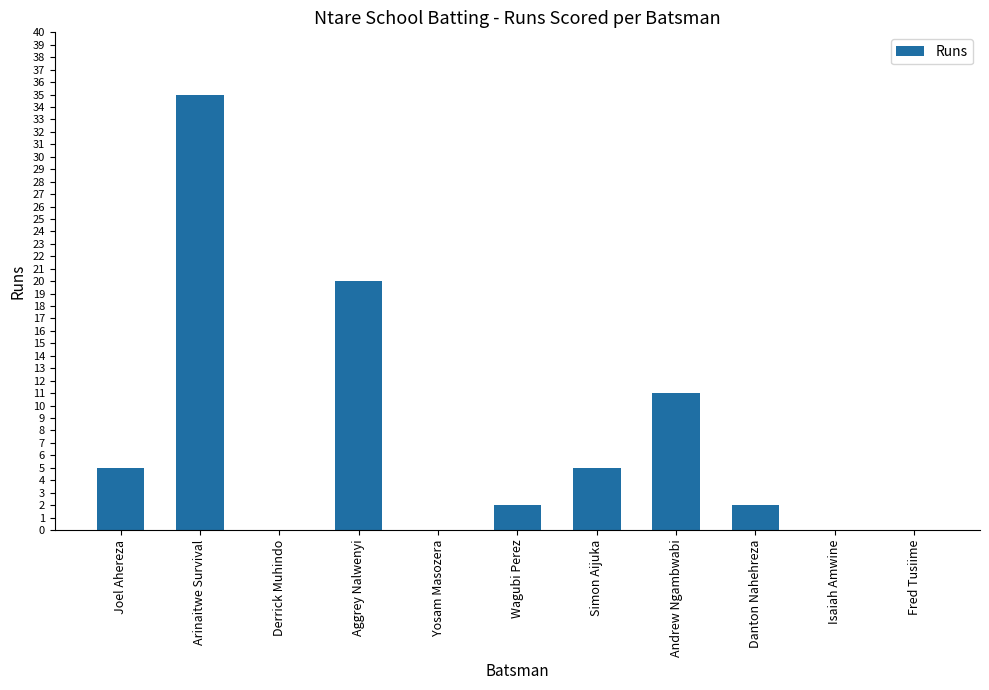

Are the bars horizontal?

No